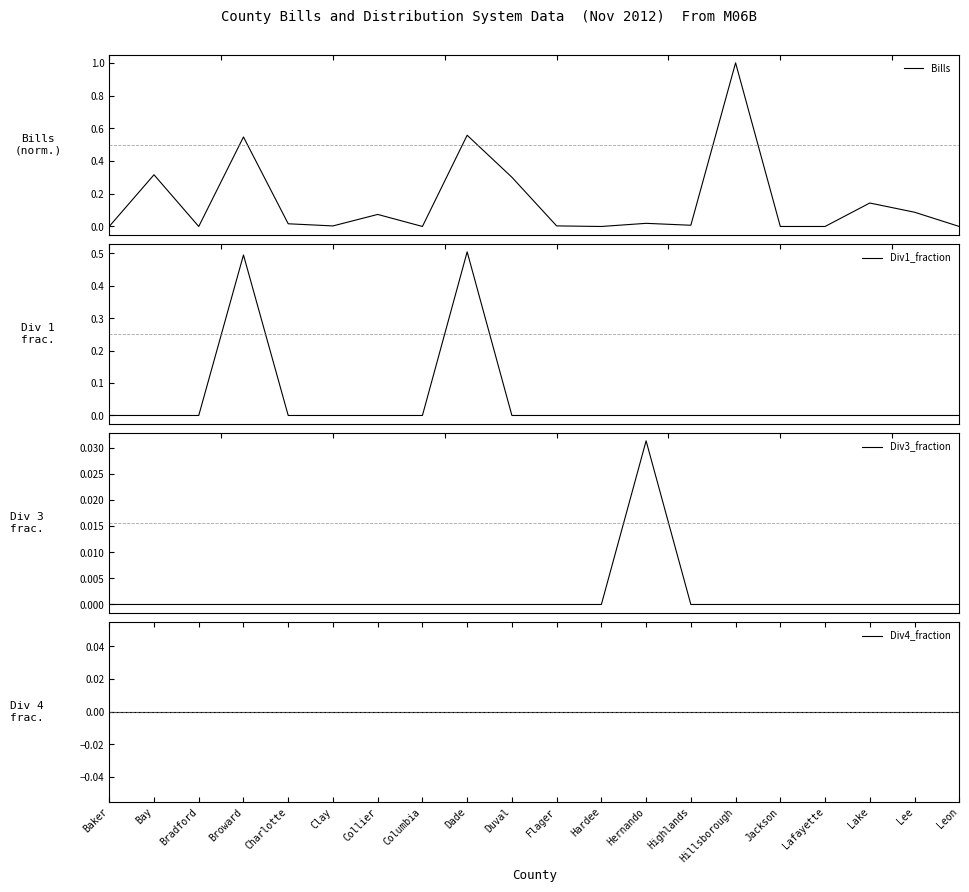

True or false: Div4_fraction and Div3_fraction intersect in this chart.

False